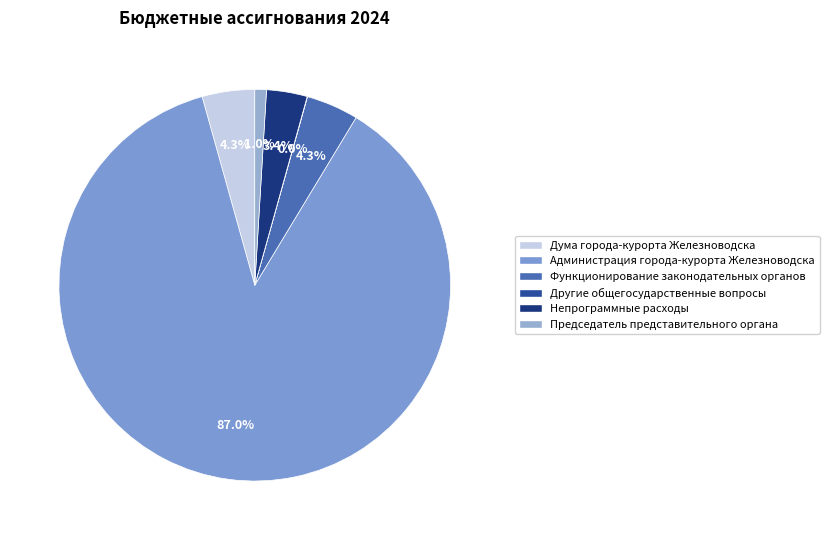

How many slices are in this pie chart?

6